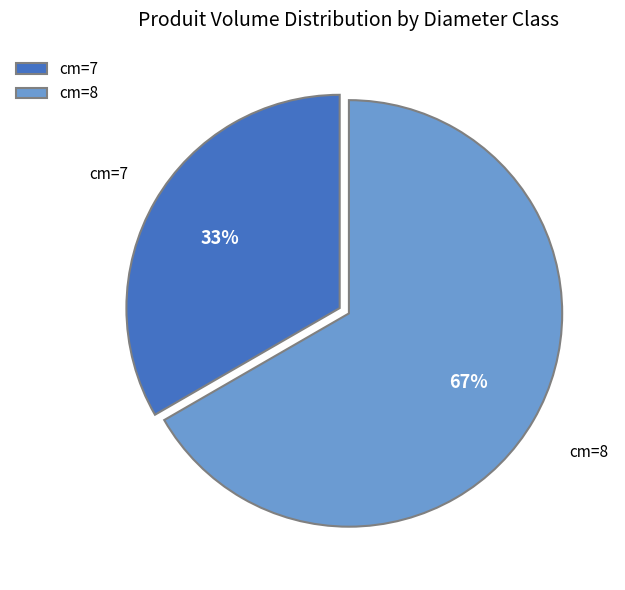

To the nearest percent, what portion does cm=7 represent?

33%